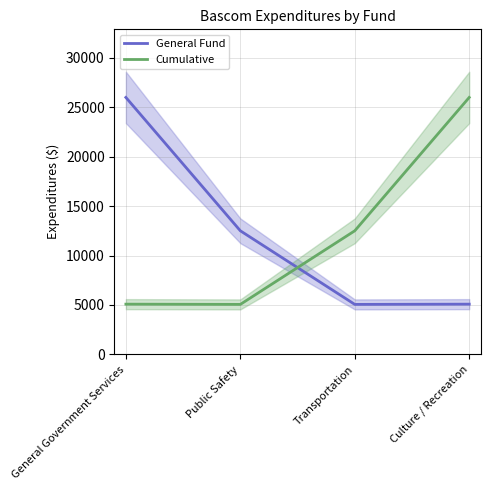

What is the label of the 2nd point from the right?

Transportation